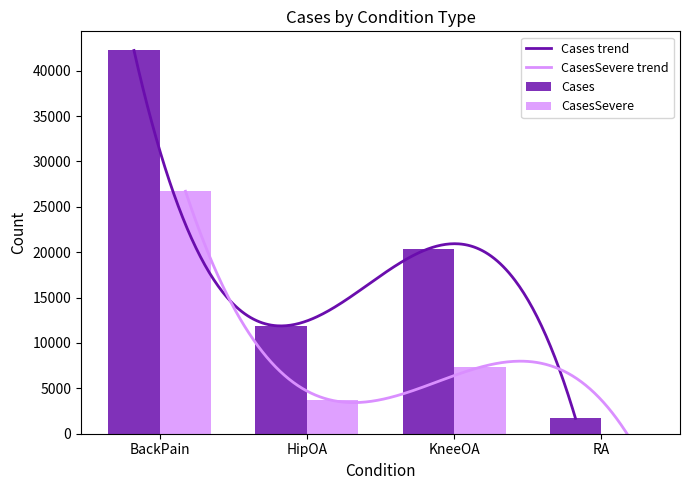

Is it true that CasesSevere equals 2299 at KneeOA?

False